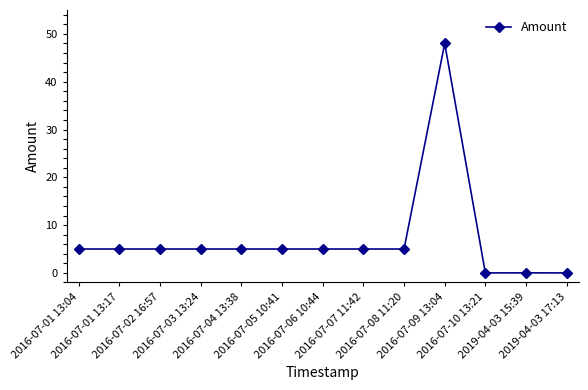

What is the greatest value displayed?

48.0